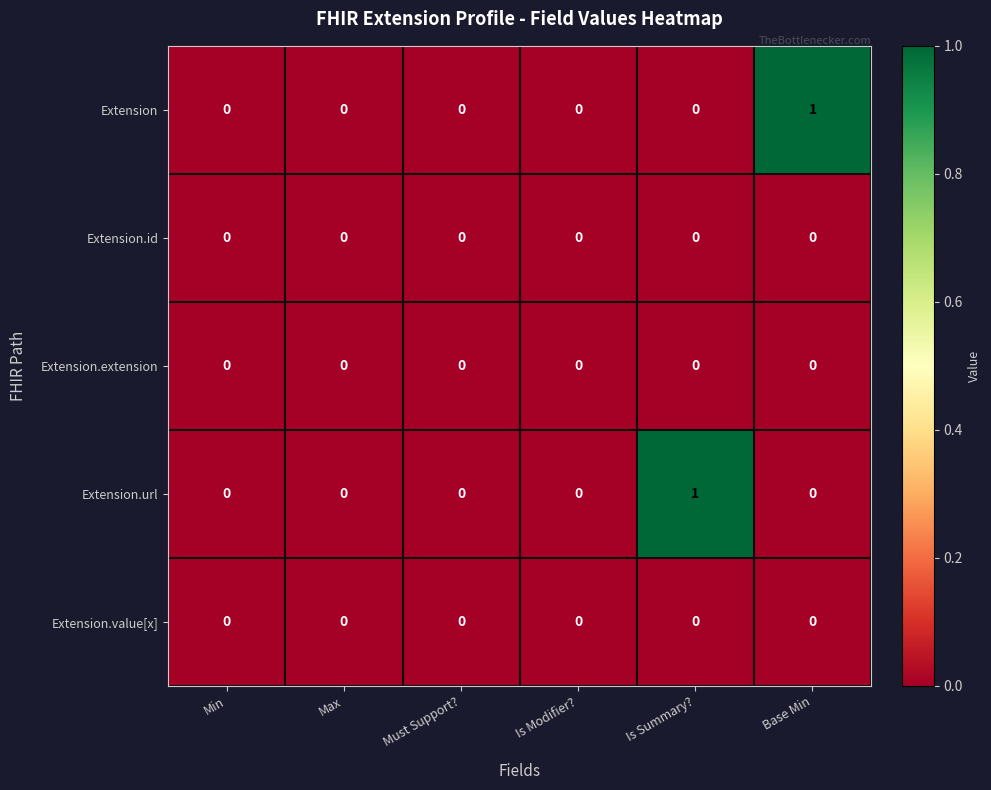

True or false: Extension has a value of 1 at Base Min.

True